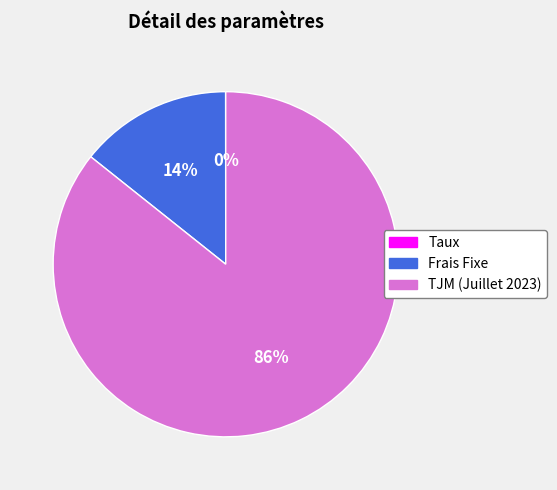

To the nearest percent, what is the difference between the largest and smallest slice percentages?

86%